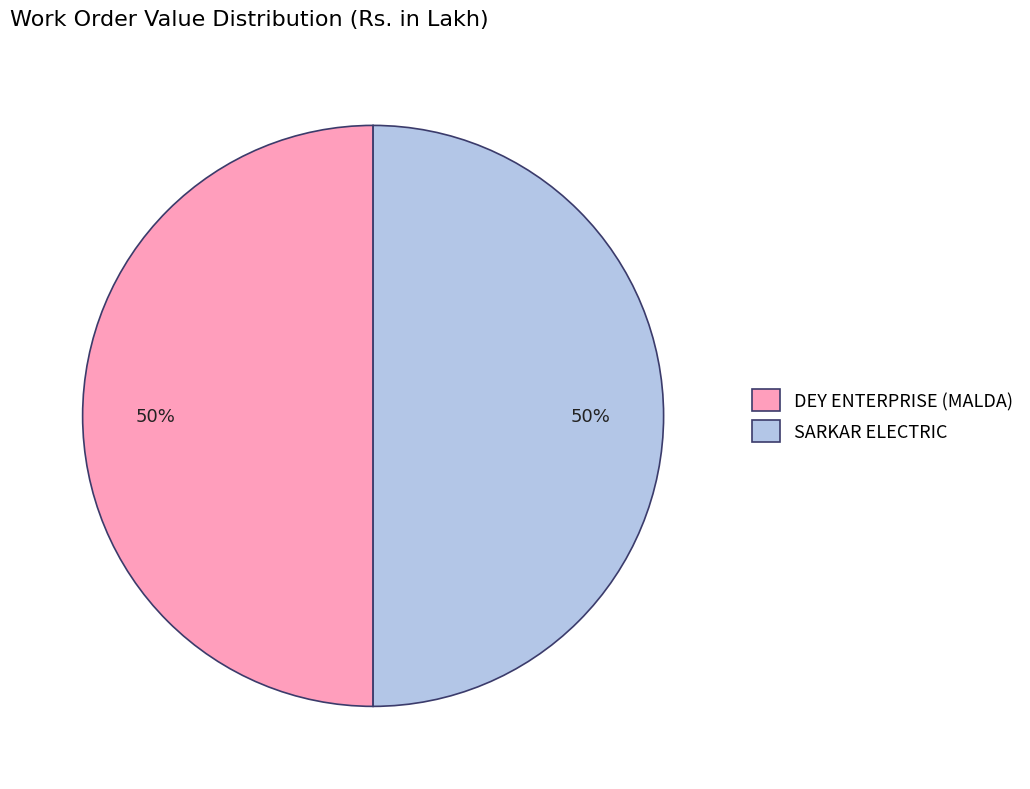

Do DEY ENTERPRISE (MALDA) and SARKAR ELECTRIC together represent more than half of the pie?

Yes